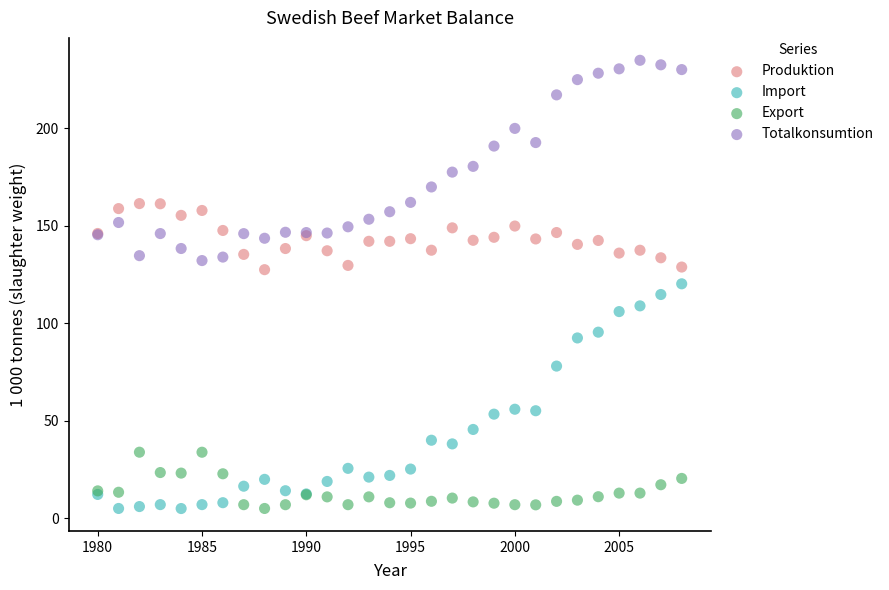

In the Totalkonsumtion series, what Y value is closest to 183?

180.4